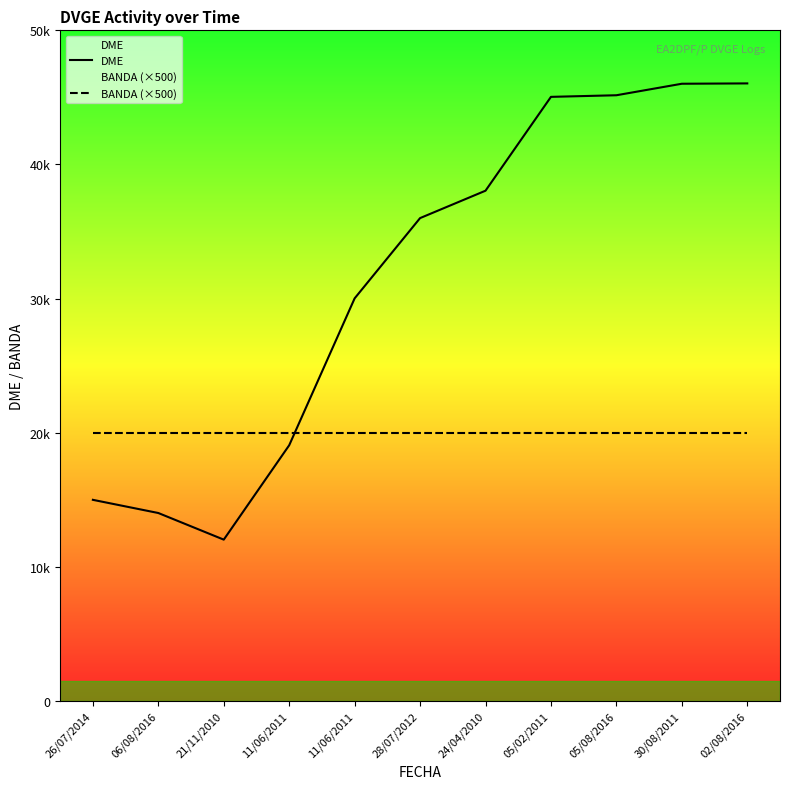

What is the total value across all series at 30/08/2011?

66019